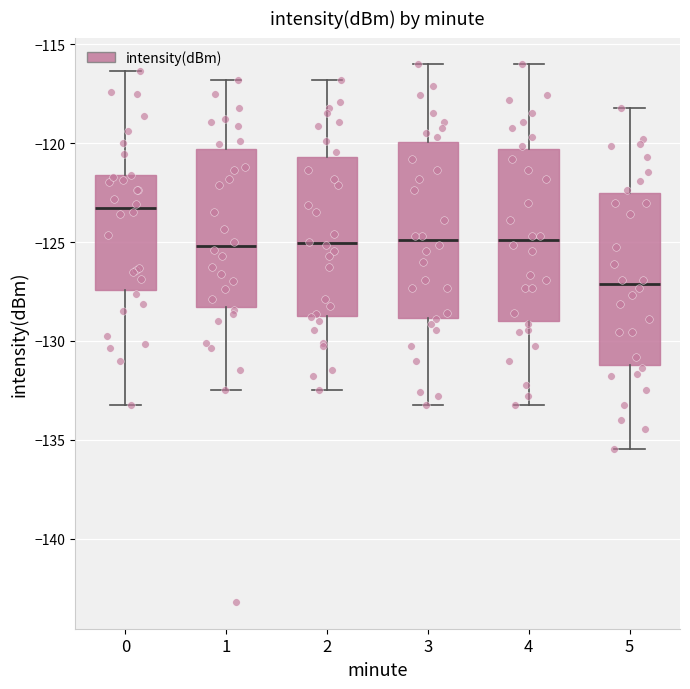

Reading left to right, read every box against the y-axis: the position of its median line, the range the box covers, and the ends of its whiskers. The values are not printed on the chart, so give them approximately, as read against the axis.

0: median -123.5, box -127.5 to -121.5, whiskers -133.0 to -116.5
1: median -125.0, box -128.5 to -120.5, whiskers -132.5 to -117.0
2: median -125.0, box -129.0 to -120.5, whiskers -132.5 to -117.0
3: median -125.0, box -129.0 to -120.0, whiskers -133.0 to -116.0
4: median -125.0, box -129.0 to -120.5, whiskers -133.0 to -116.0
5: median -127.0, box -131.0 to -122.5, whiskers -135.5 to -118.0